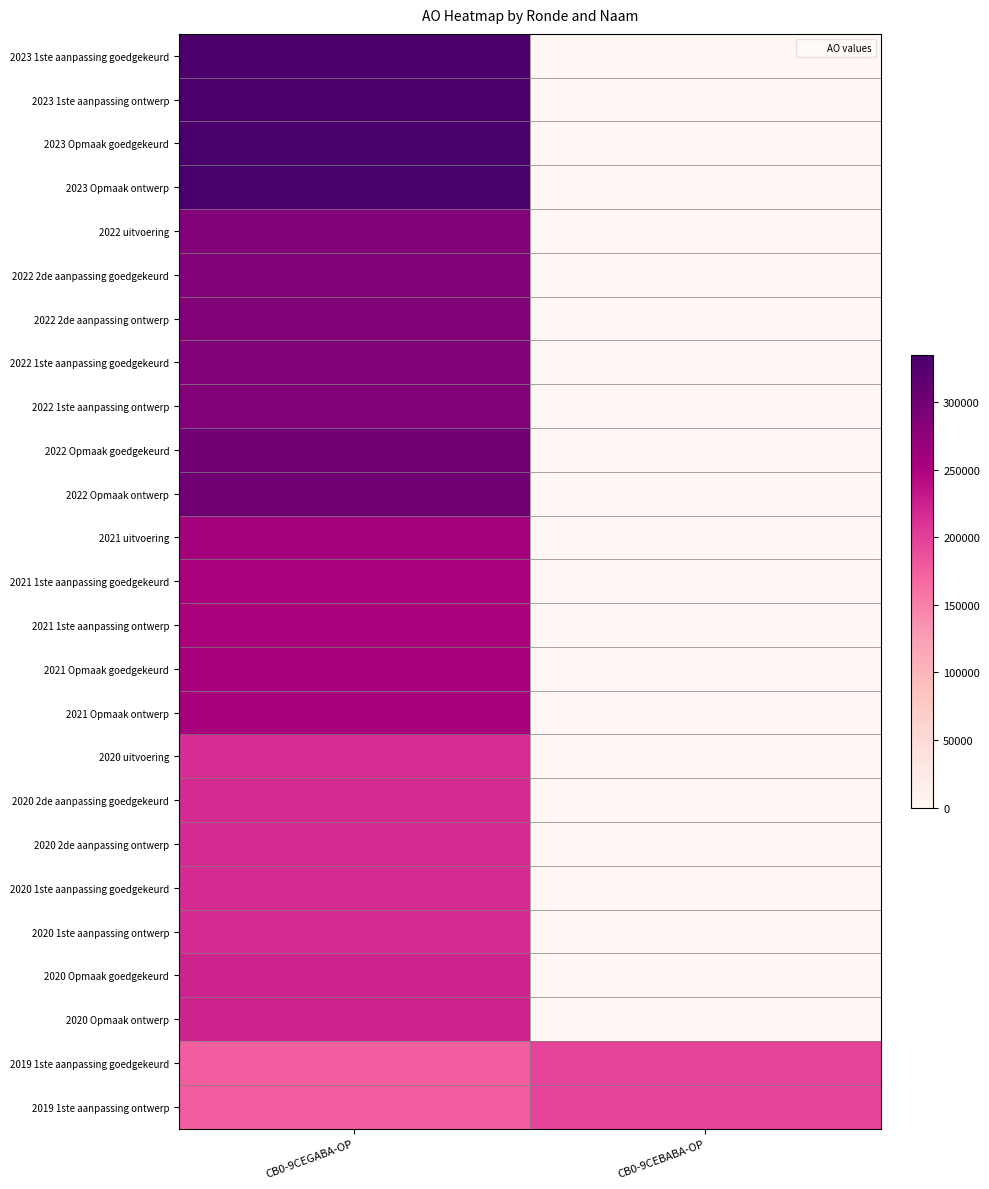

At CB0-9CEBABA-OP, list the series in order from smallest to largest.

2023 1ste aanpassing goedgekeurd, 2023 1ste aanpassing ontwerp, 2023 Opmaak goedgekeurd, 2023 Opmaak ontwerp, 2022 uitvoering, 2022 2de aanpassing goedgekeurd, 2022 2de aanpassing ontwerp, 2022 1ste aanpassing goedgekeurd, 2022 1ste aanpassing ontwerp, 2022 Opmaak goedgekeurd, 2022 Opmaak ontwerp, 2021 uitvoering, 2021 1ste aanpassing goedgekeurd, 2021 1ste aanpassing ontwerp, 2021 Opmaak goedgekeurd, 2021 Opmaak ontwerp, 2020 uitvoering, 2020 2de aanpassing goedgekeurd, 2020 2de aanpassing ontwerp, 2020 1ste aanpassing goedgekeurd, 2020 1ste aanpassing ontwerp, 2020 Opmaak goedgekeurd, 2020 Opmaak ontwerp, 2019 1ste aanpassing goedgekeurd, 2019 1ste aanpassing ontwerp